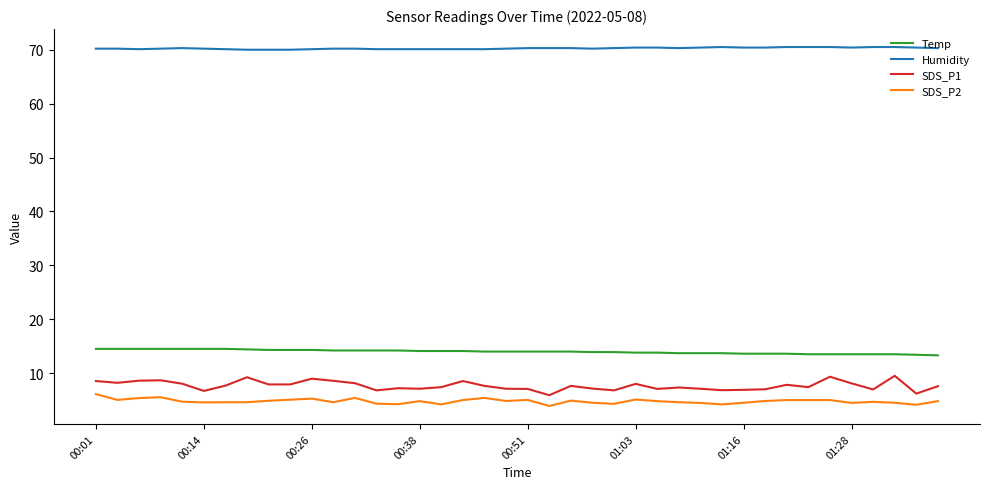

Which series has the largest total across all categories?

Humidity